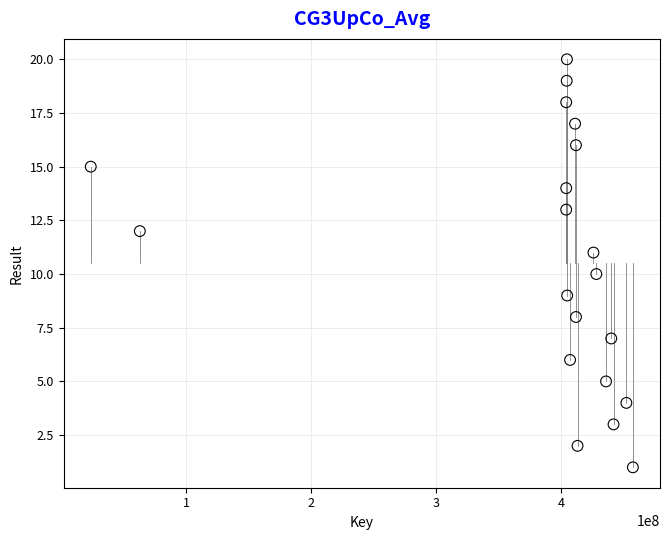

What is the range of X values (max minus min)?

433744943